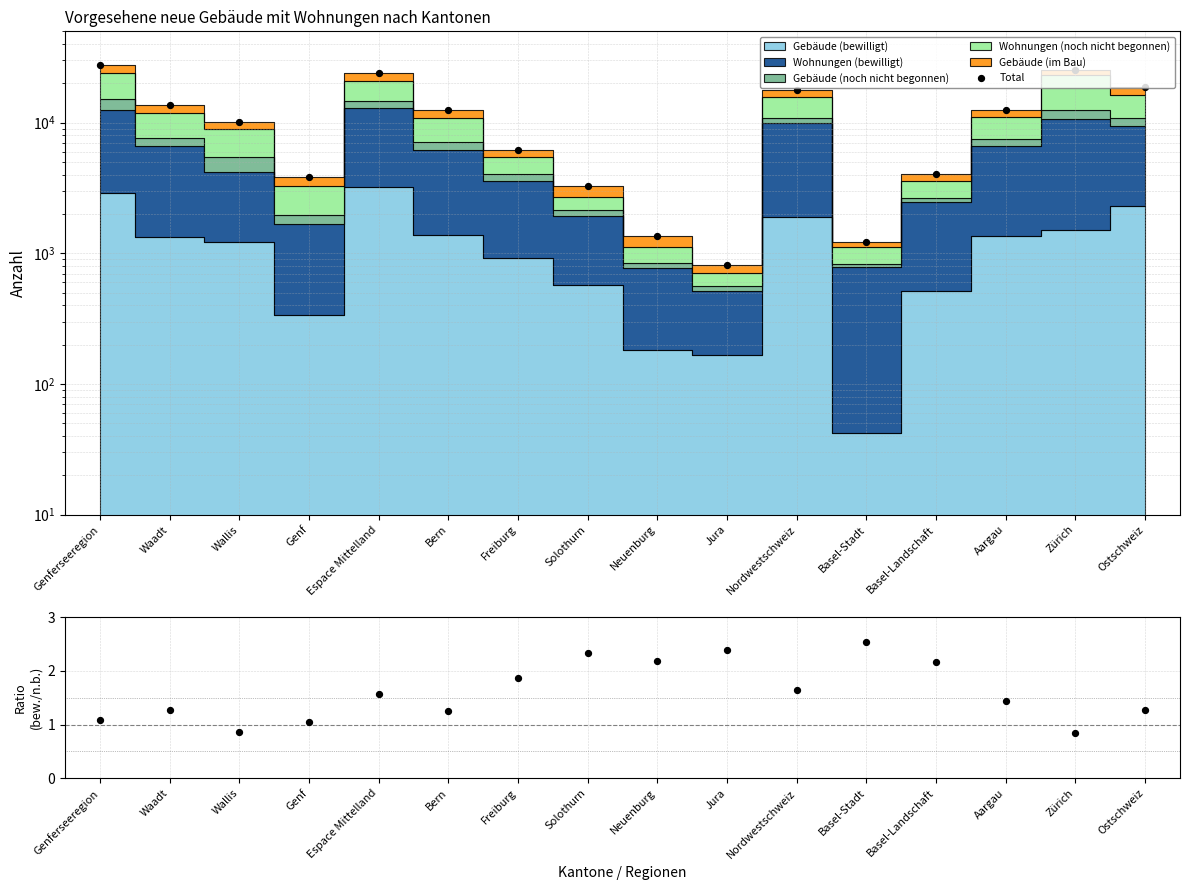

What is the total value across all series at Zürich?

25450.9